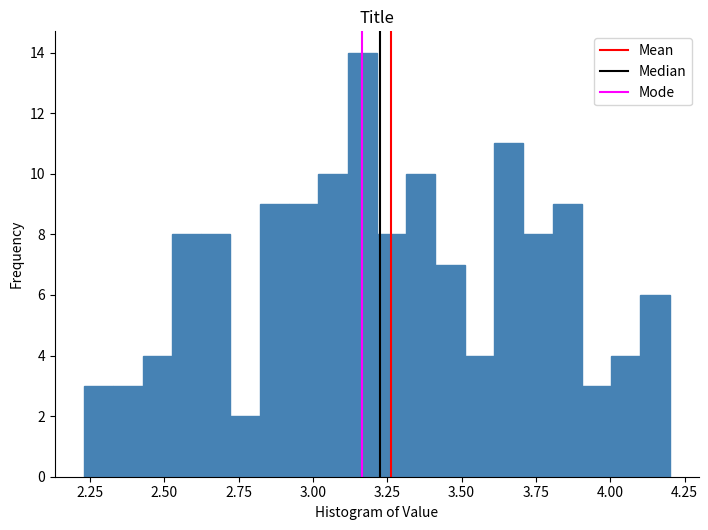

Around what value on the x-axis is the tallest bar? Give the approximate position of its centre, as read against the axis.

3.15